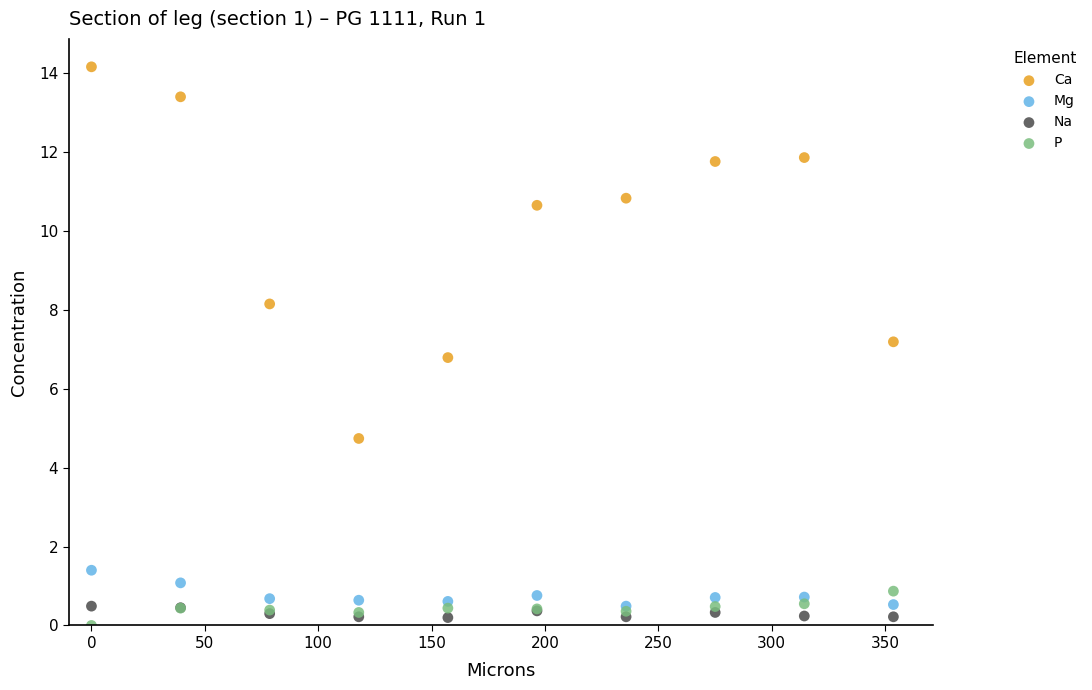

What are all the series names shown in the legend?

Ca, Mg, Na, P